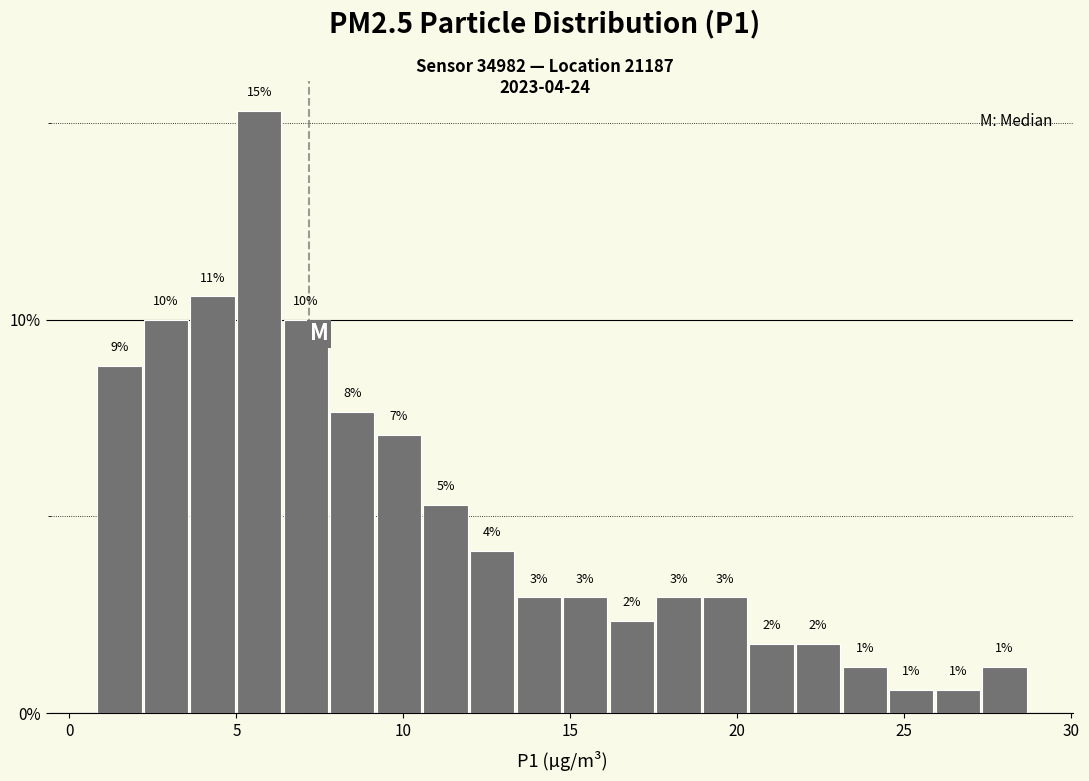

Read against the x-axis, roughly where is the centre of the tallest bar?

5.5